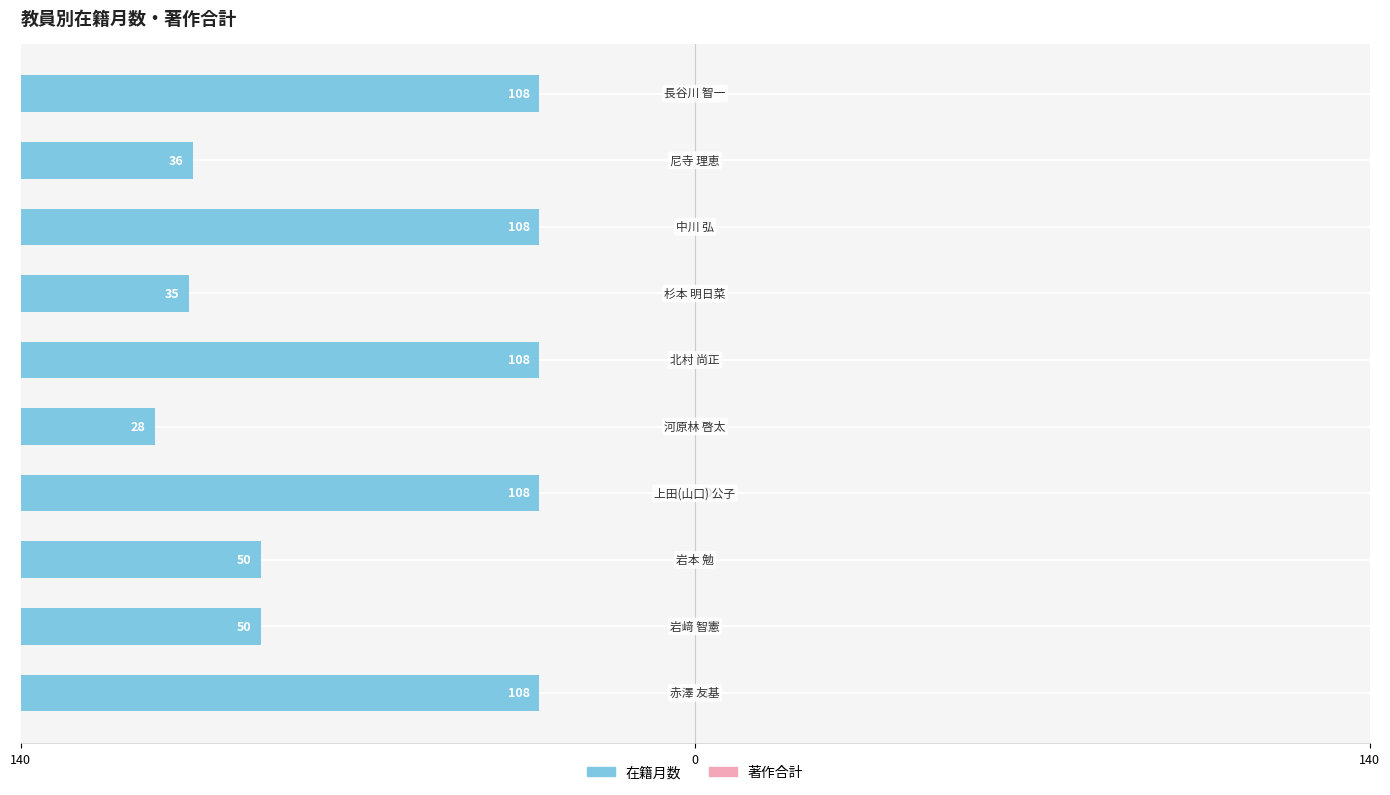

Does the chart contain any negative values?

No